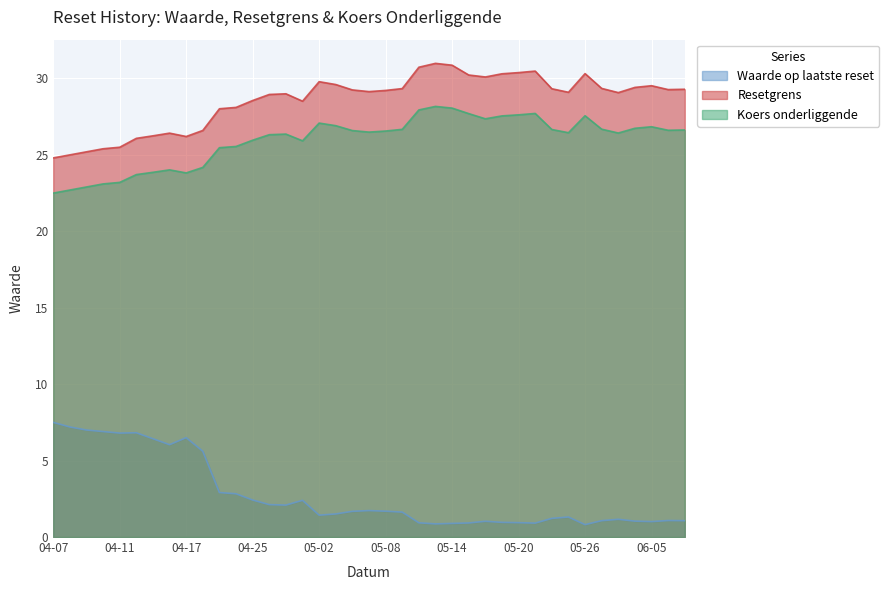

True or false: Waarde op laatste reset and Resetgrens cross at least once.

False